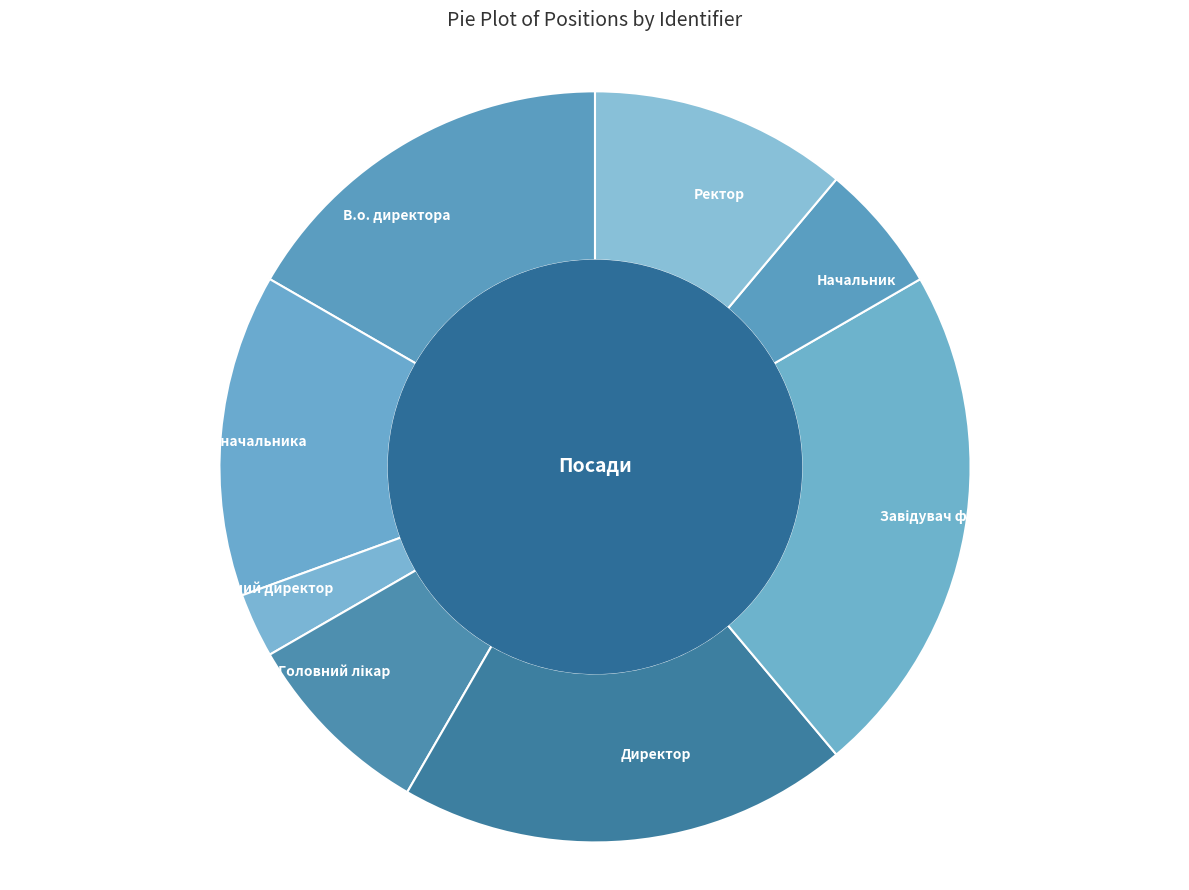

True or false: В.о. директора accounts for 9% of the total.

False